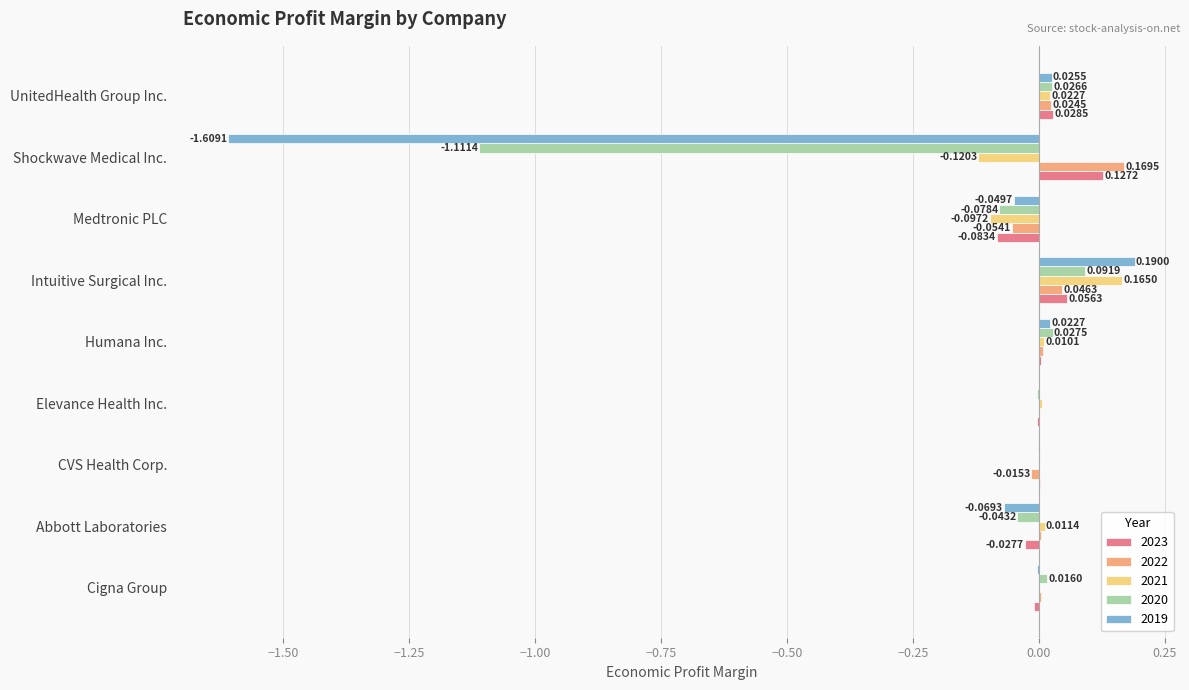

At which category is the sum across all series the highest?

Intuitive Surgical Inc.